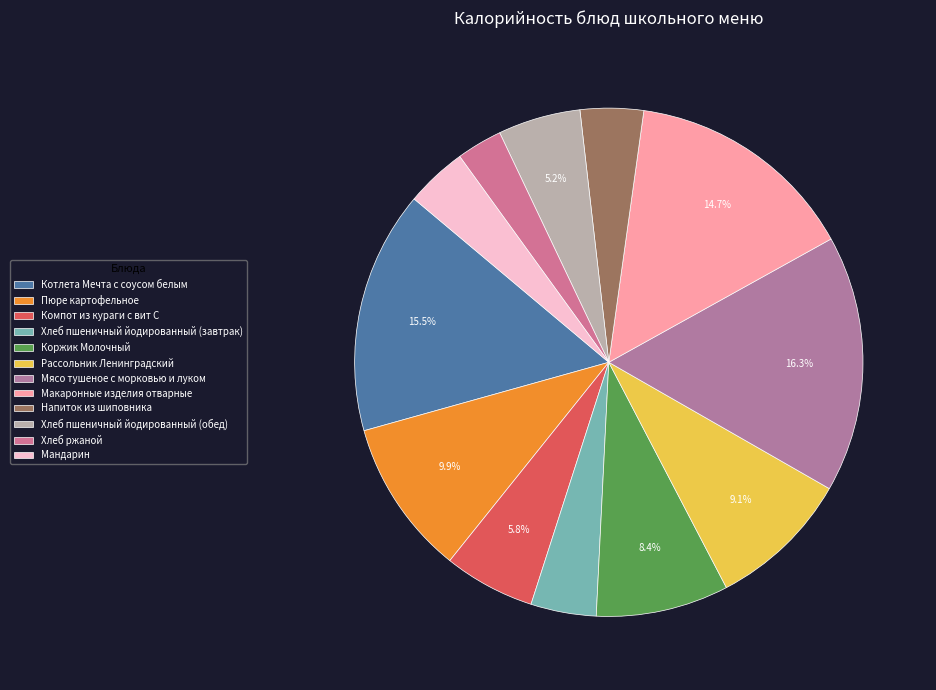

Does any single category account for the majority?

No